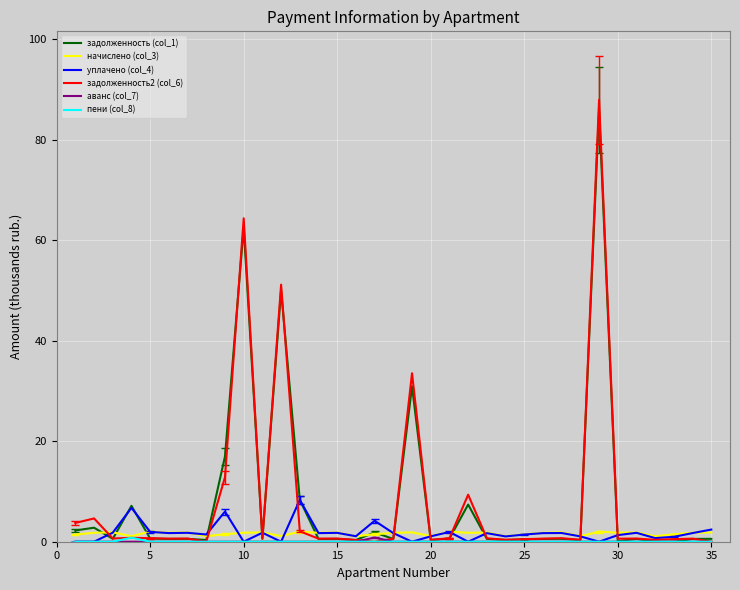

Which series has the largest range (max minus min)?

задолженность2 (col_6)